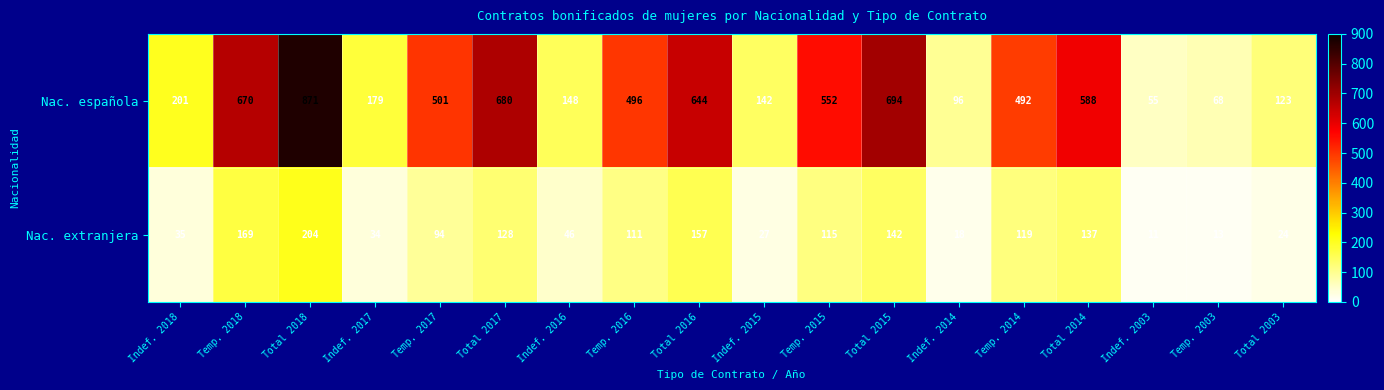

What is the sum of the Nac. española values at Total 2018 and Total 2017?

1551